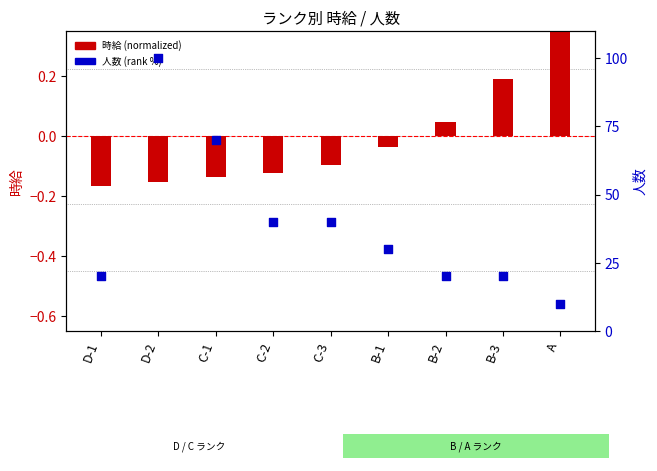

What is the total value across all series at C-3?

39.9